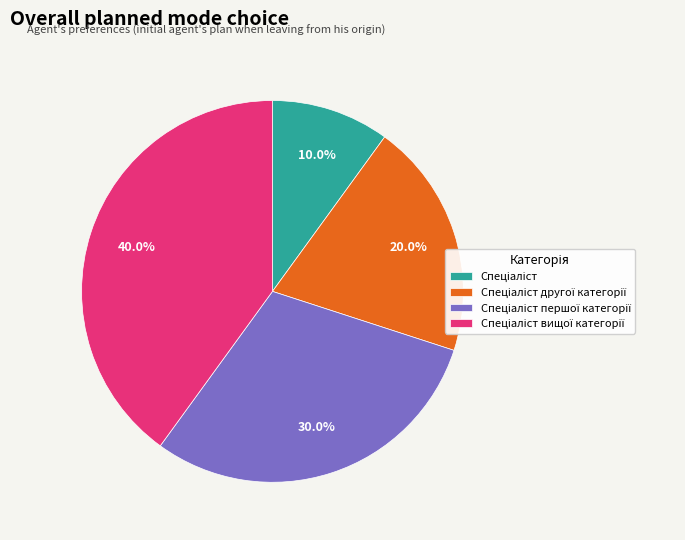

Does any single category account for the majority?

No